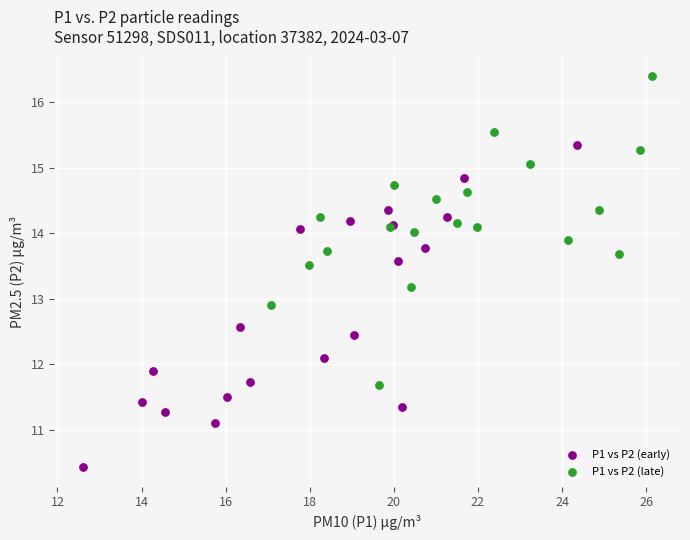

Which series has the widest spread of Y values?

P1 vs P2 (early)